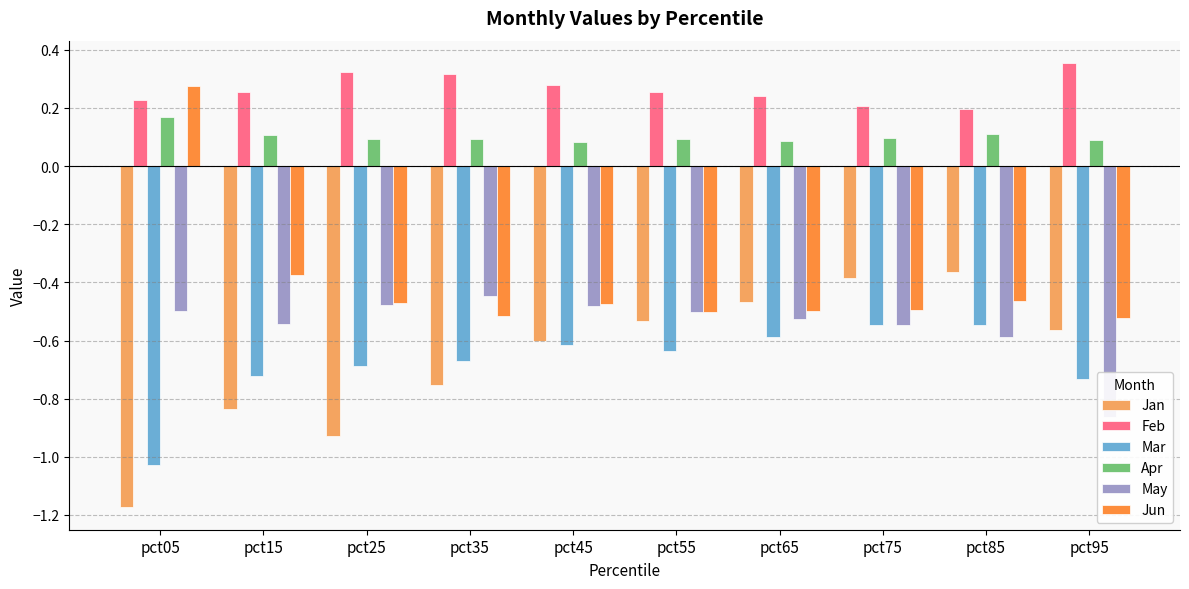

Count the Jun values in the range 0 to 1.

1